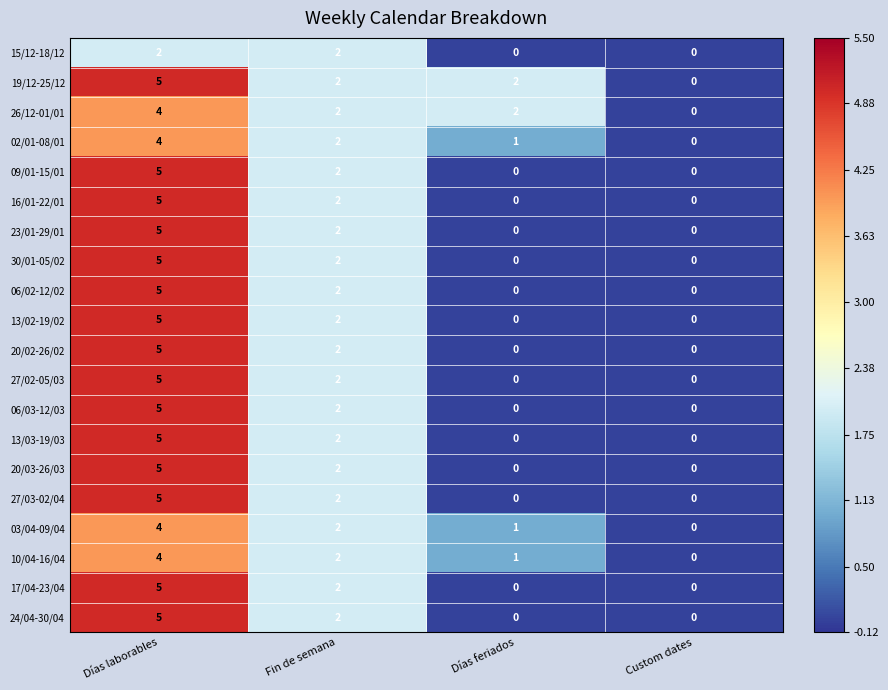

The 23/01-29/01 series shows 0 at Custom dates. True or false?

True